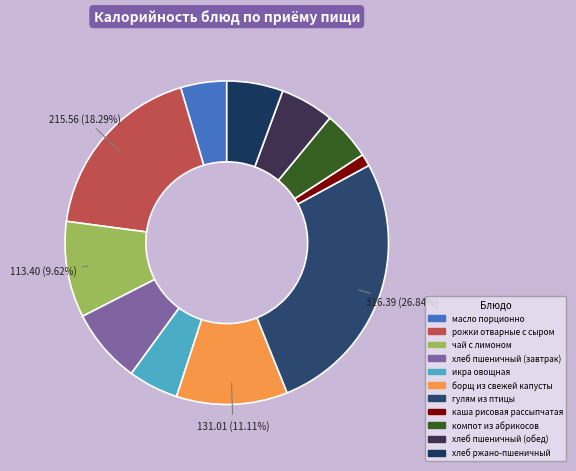

Which slice is the smallest?

каша рисовая рассыпчатая